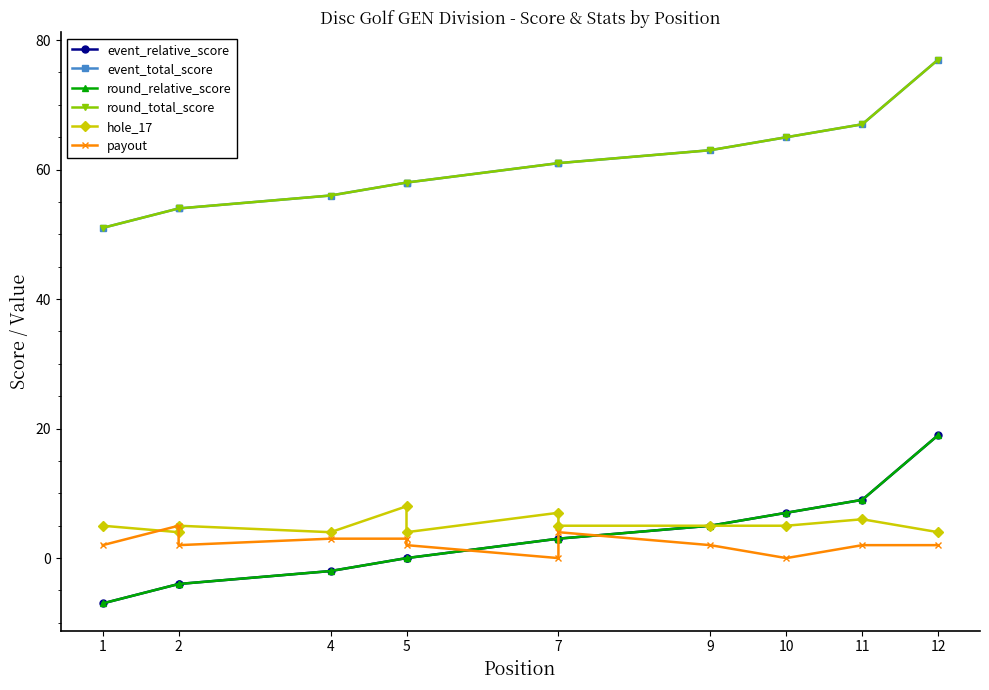

How many values in the round_relative_score series exceed 3?

4